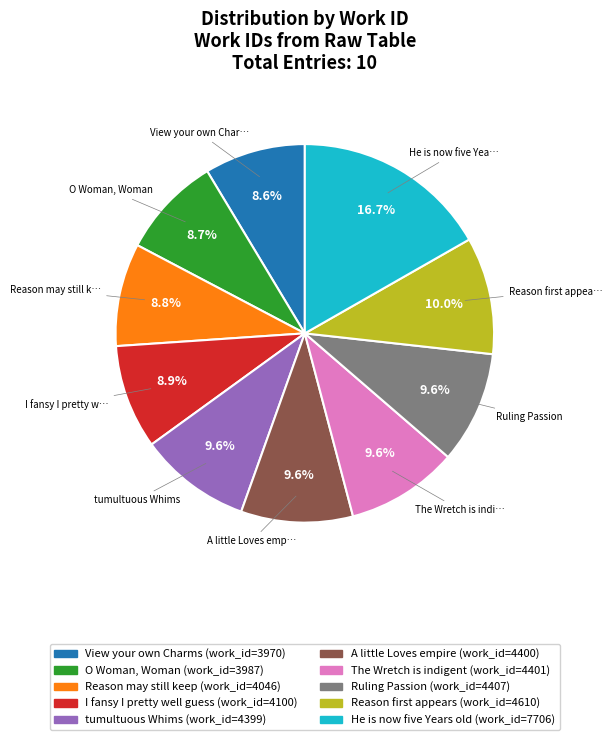

The A little Loves empire slice represents 2% of the pie. True or false?

False